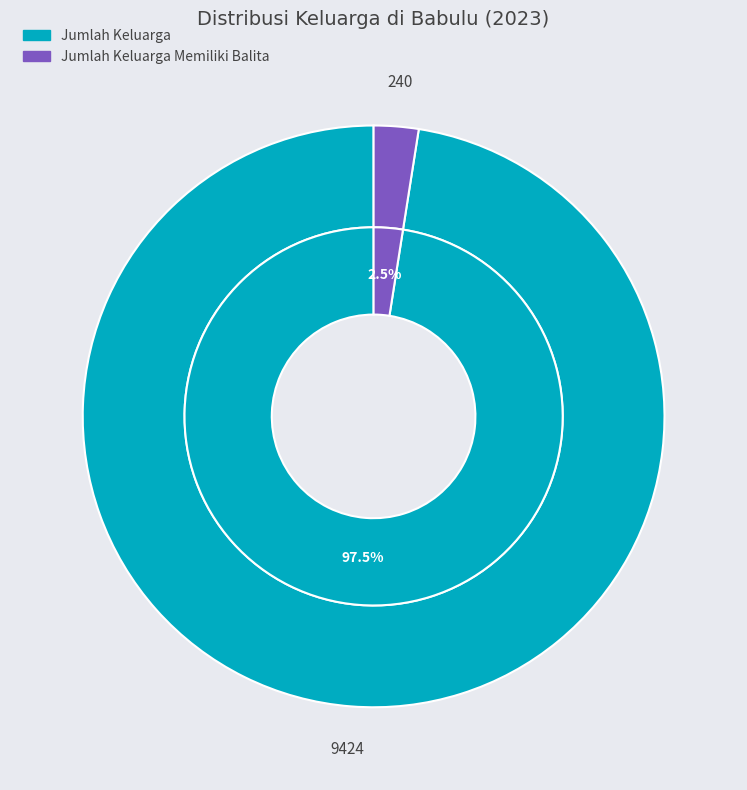

What percentage do Jumlah Keluarga and Jumlah Keluarga Memiliki Balita together represent?

100.0%